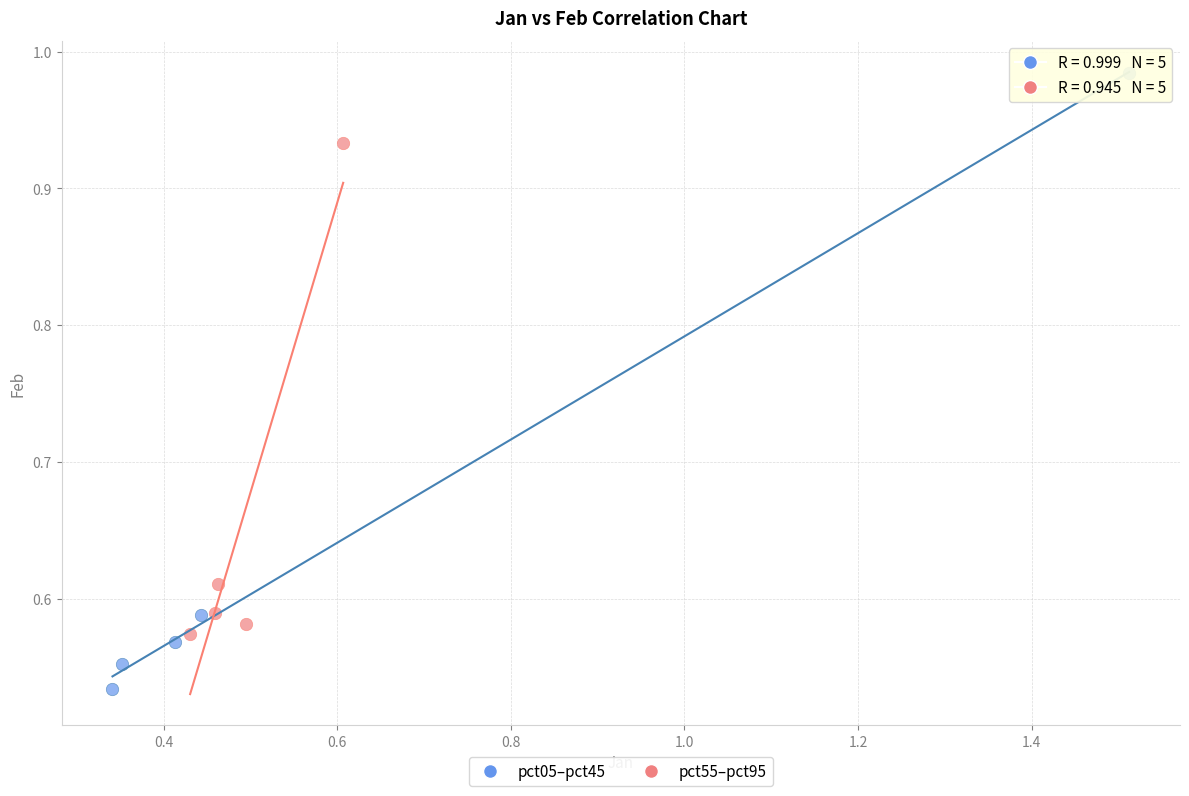

Which series contains the lowest Y value?

pct05–pct45